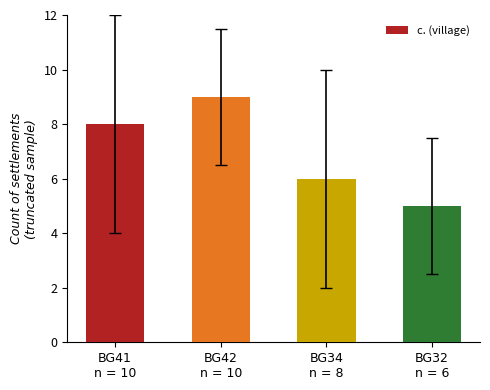

How many values are between 6 and 9?

3